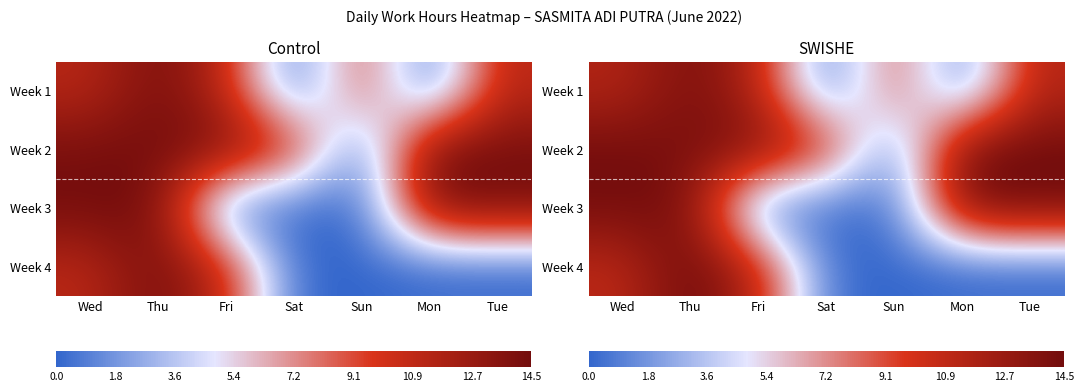

What is the approximate value of Week 2 at Mon?

14.6